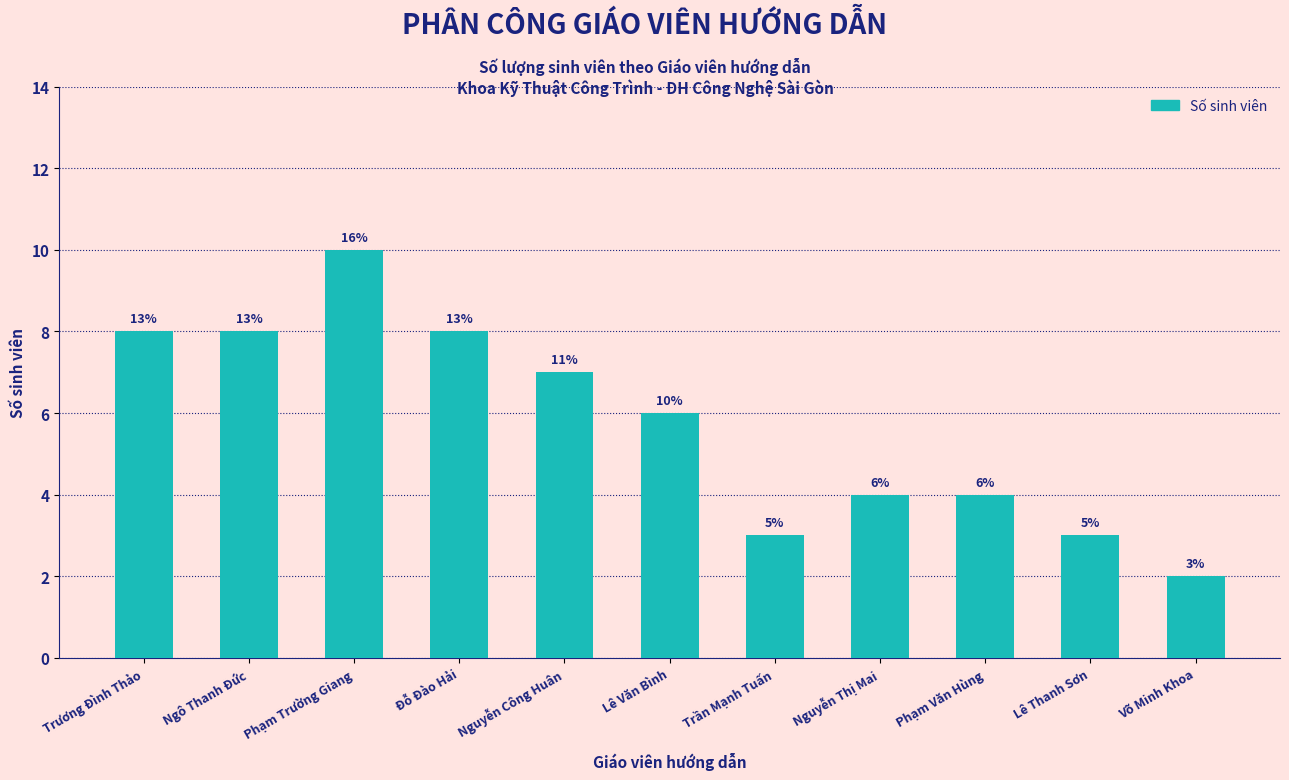

List the labels in order of value, smallest first.

Võ Minh Khoa, Trần Mạnh Tuấn, Lê Thanh Sơn, Nguyễn Thị Mai, Phạm Văn Hùng, Lê Văn Bình, Nguyễn Công Huân, Trương Đình Thảo, Ngô Thanh Đức, Đỗ Đào Hải, Phạm Trường Giang